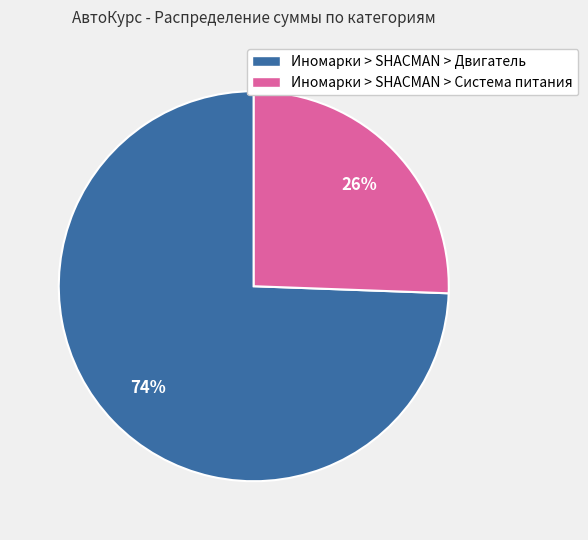

The Иномарки > SHACMAN > Система питания slice represents 26% of the pie. True or false?

True